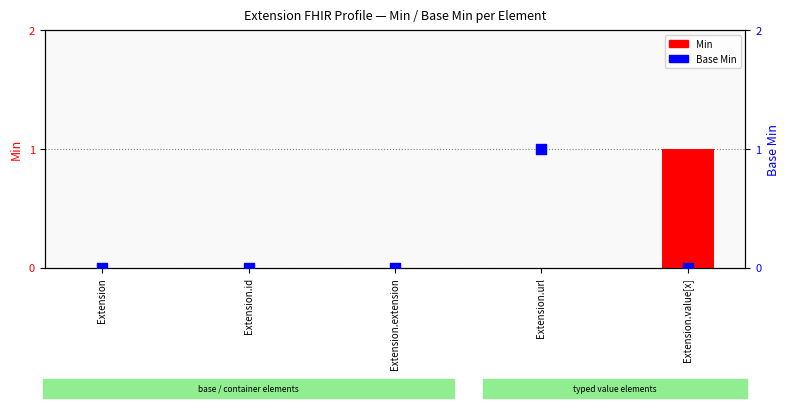

Which series has the largest Y range (max minus min)?

Min